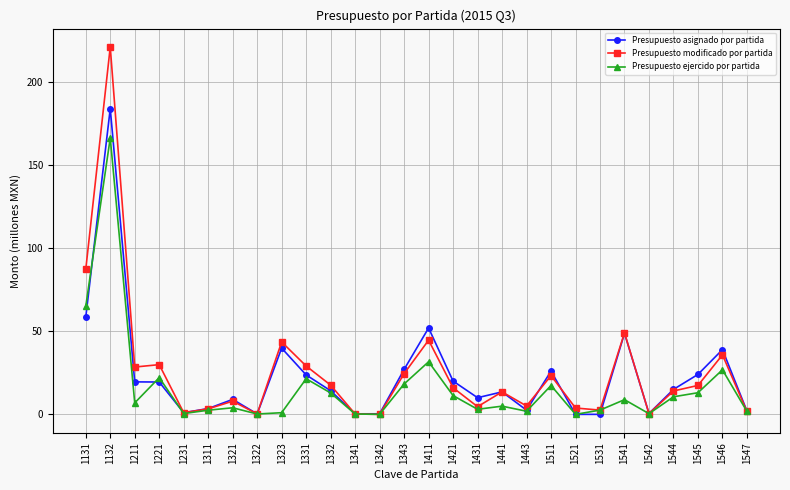

How many series are shown in this chart?

3